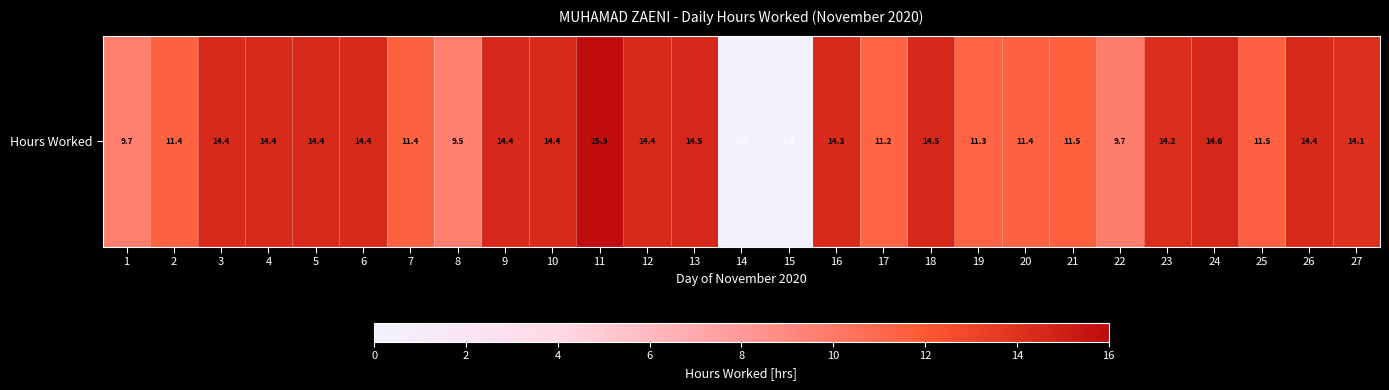

List the labels in order of value, largest first.

11, 24, 13, 18, 9, 10, 12, 3, 5, 6, 26, 4, 16, 23, 27, 21, 25, 2, 7, 20, 19, 17, 22, 1, 8, 14, 15